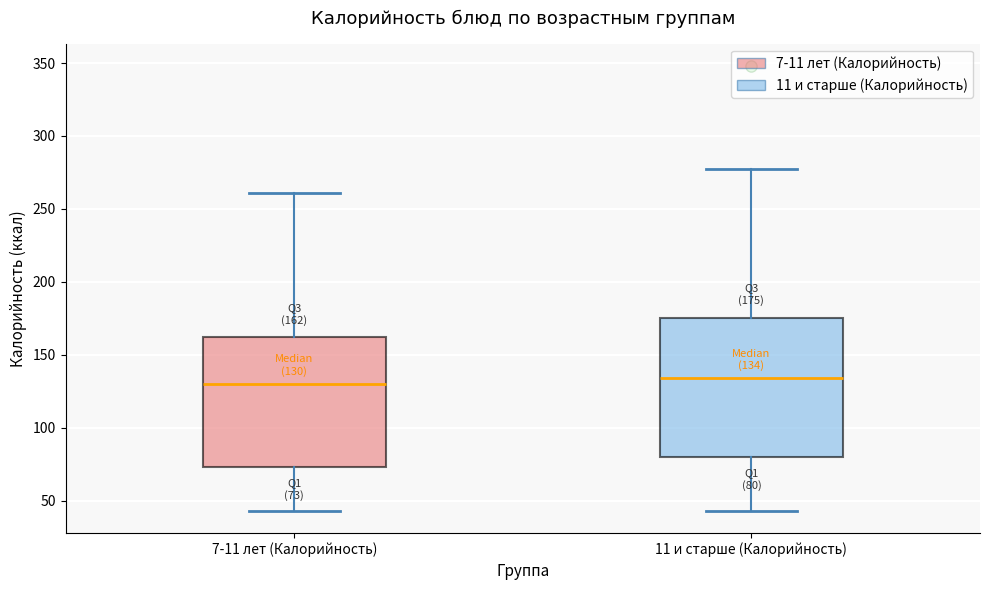

Comparing the boxes themselves (not the whiskers), which one is the tallest?

11 и старше (Калорийность)